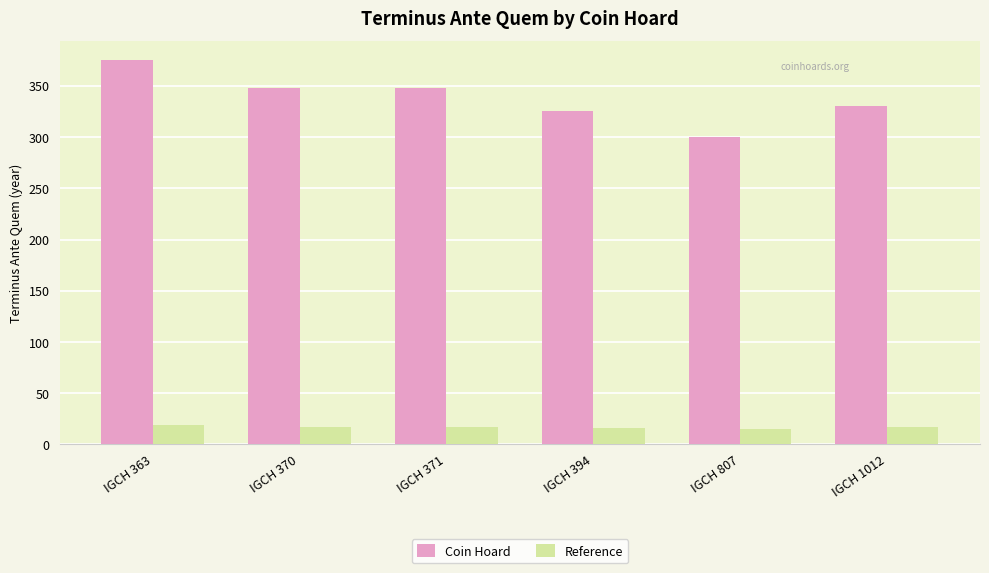

What are all the series names shown in the legend?

Coin Hoard, Reference